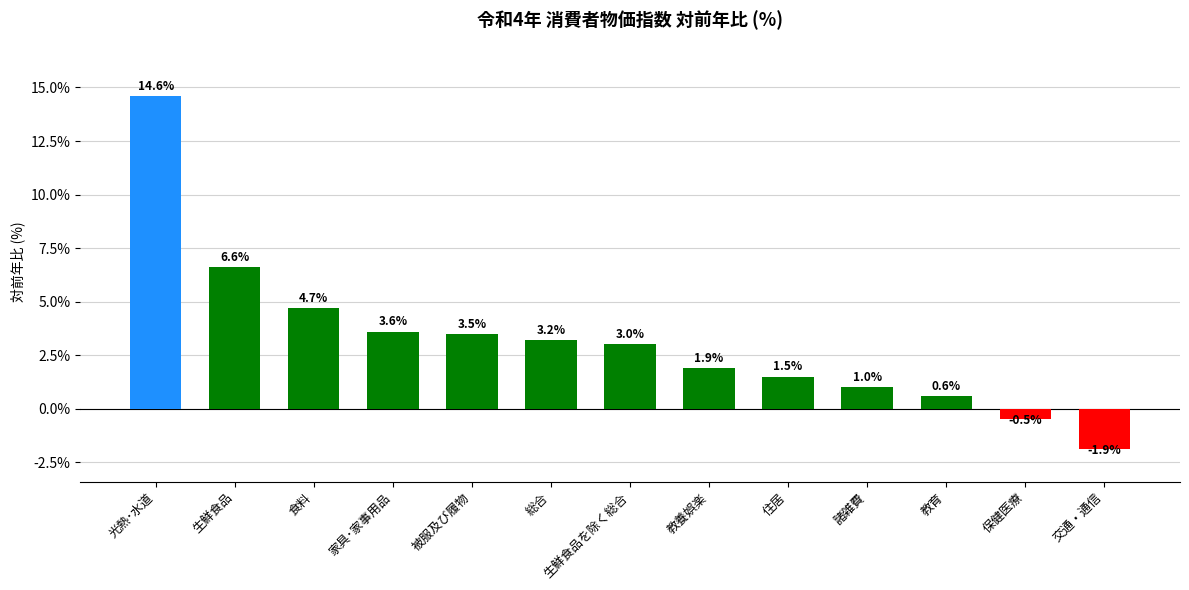

What is the difference between the maximum and minimum values?

16.5